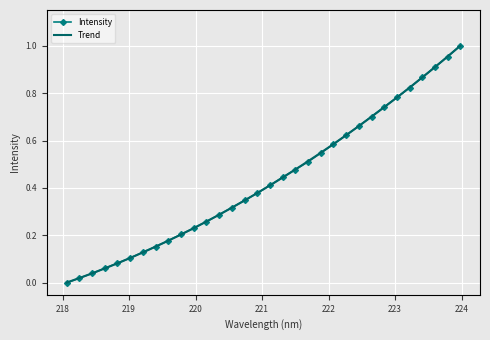

Rank the categories by value from highest to lowest.

223.9802, 223.7895, 223.5987, 223.408, 223.2172, 223.0264, 222.8355, 222.6447, 222.4538, 222.263, 222.0721, 221.8812, 221.6902, 221.4993, 221.3083, 221.1174, 220.9264, 220.7354, 220.5444, 220.3533, 220.1623, 219.9712, 219.7801, 219.589, 219.3979, 219.2067, 219.0156, 218.8244, 218.6332, 218.442, 218.2508, 218.0596